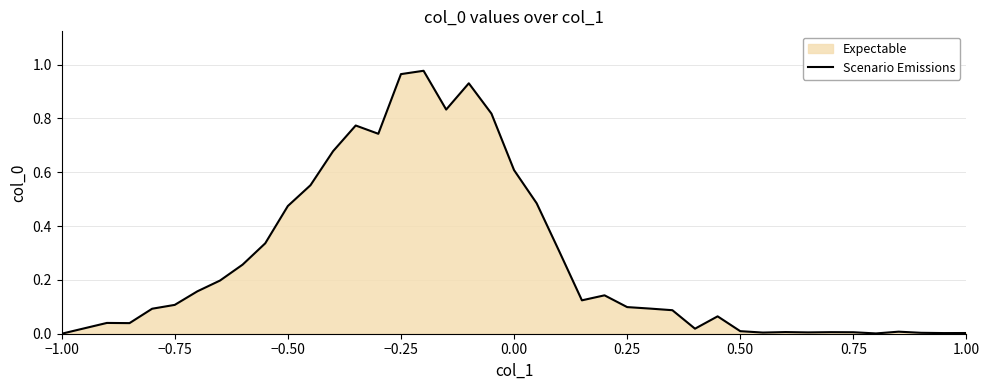

Reading right to left, what are all the values shown in this chart?

0.0	0.0	0.0	0.0	0.0	0.0	0.0	0.0	0.0	0.0	0.0	0.1	0.0	0.1	0.1	0.1	0.1	0.1	0.3	0.5	0.6	0.8	0.9	0.8	1.0	1.0	0.7	0.8	0.7	0.6	0.5	0.3	0.3	0.2	0.2	0.1	0.1	0.0	0.0	0.0